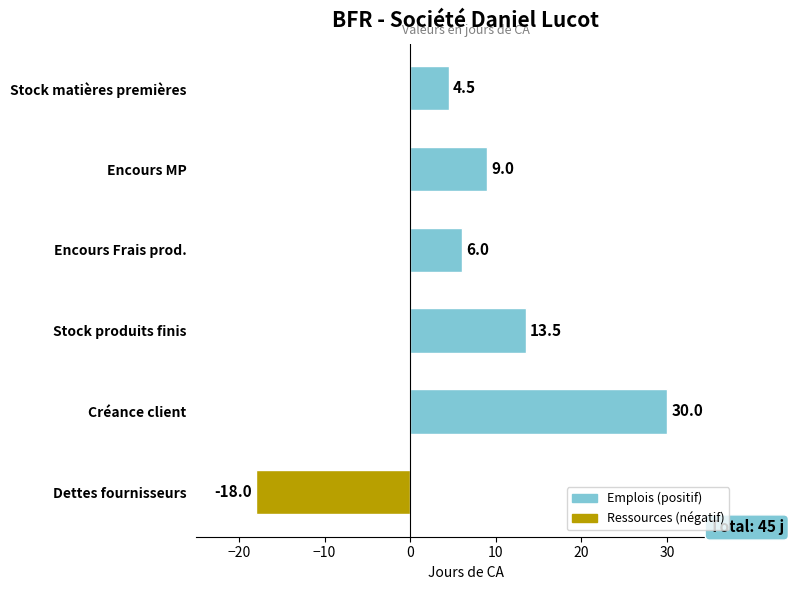

Is it true that the value at Encours MP is 4.6?

False